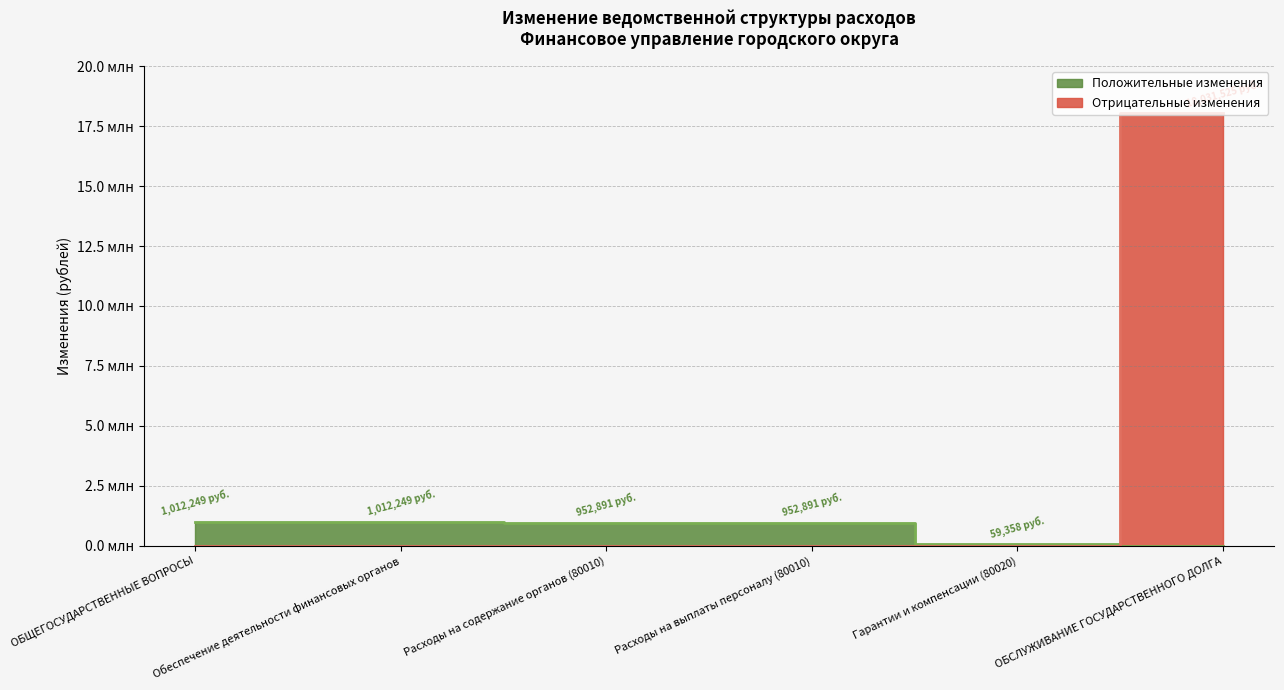

What position from the right is Расходы на содержание органов (80010)?

4